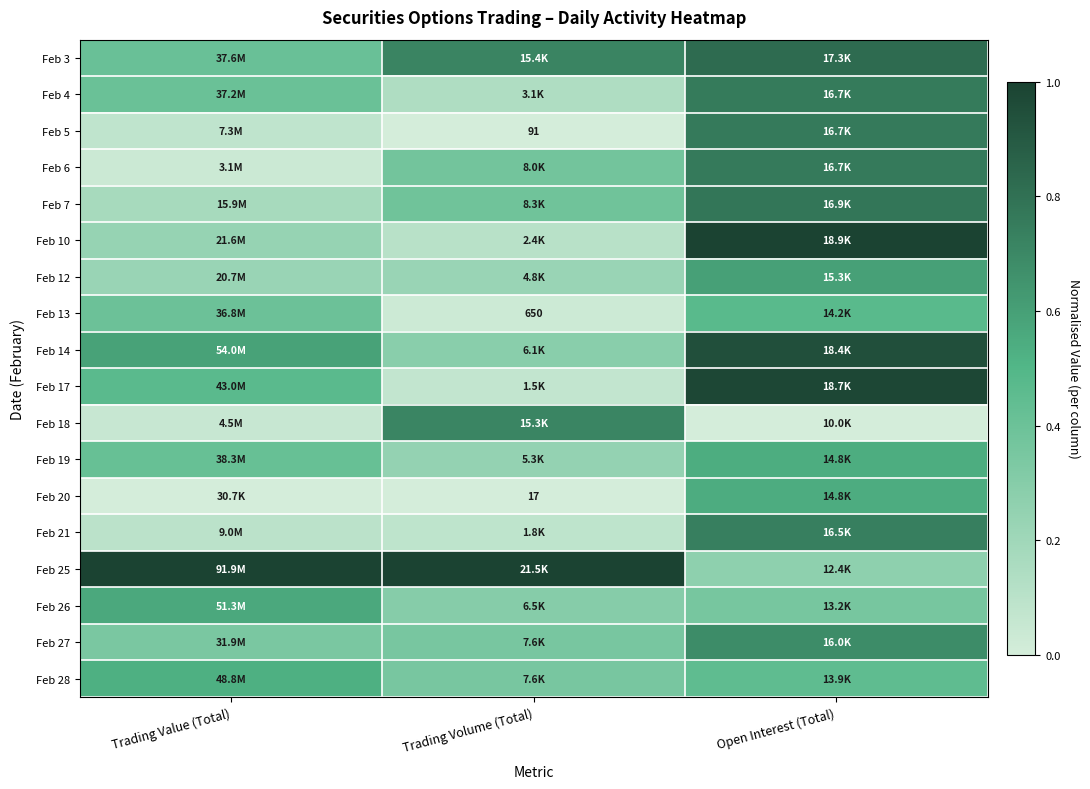

The Feb 4 series shows 0.0 at Trading Volume (Total). True or false?

False